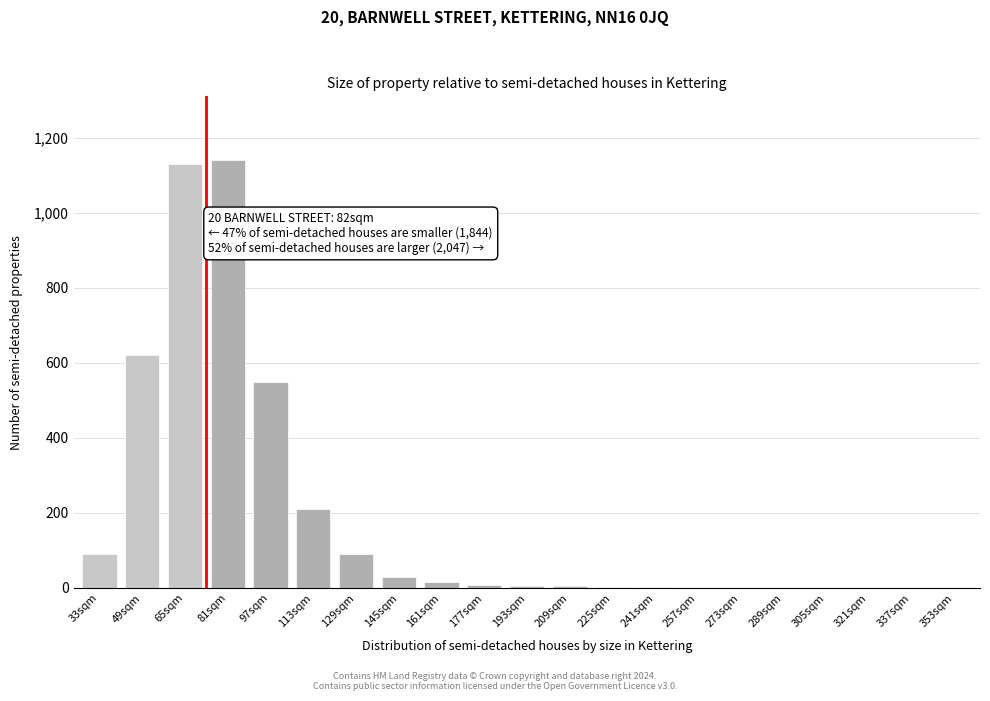

At which label is the value closest to 570?

97sqm